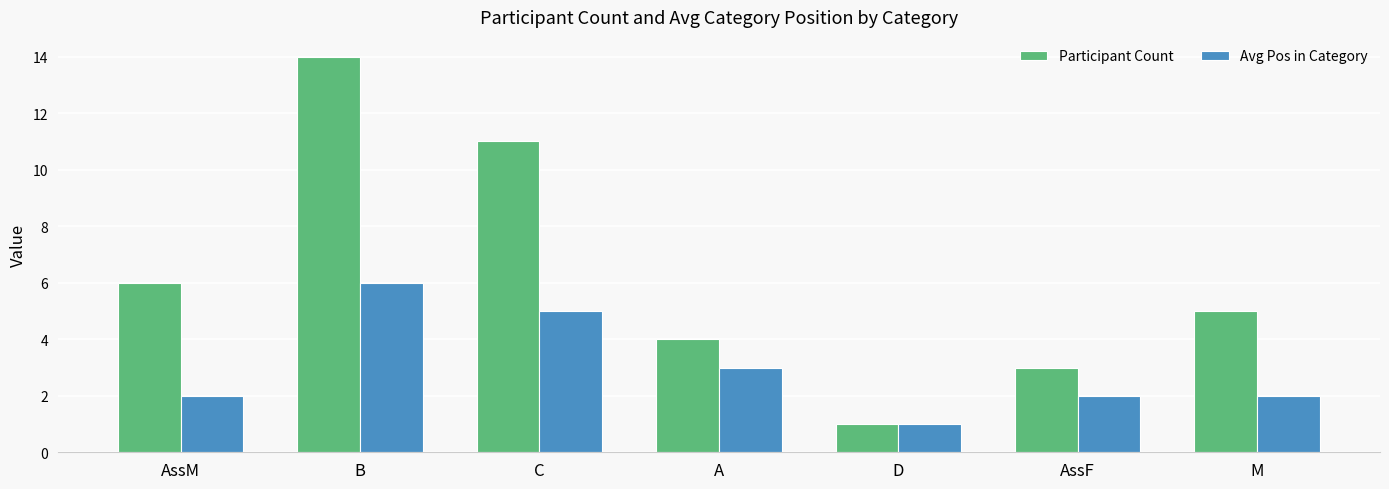

How many values in the Participant Count series are below 5?

3